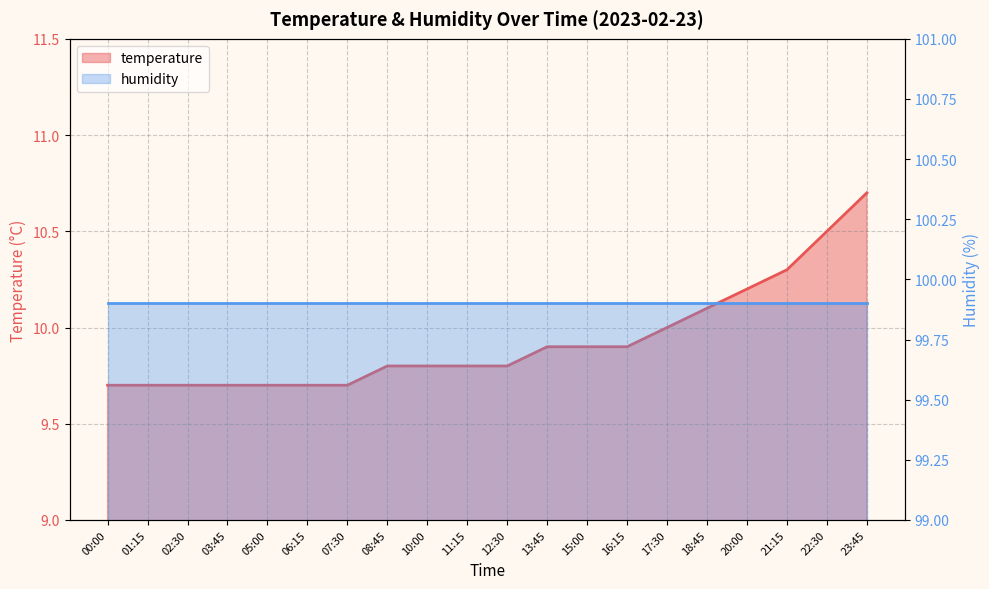

What is the smallest value displayed?

9.7